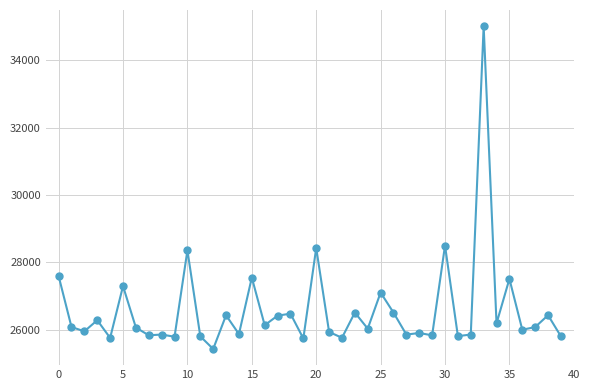

What is the difference between the maximum and second lowest values?

9275